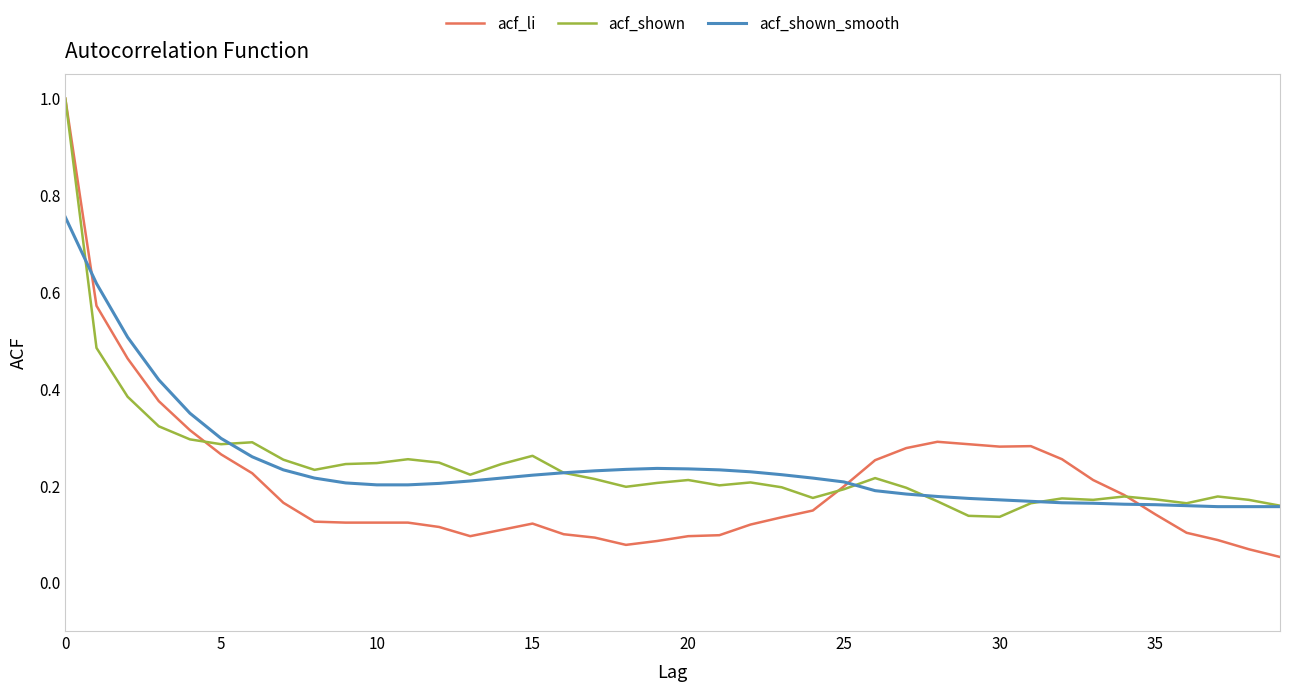

What is the maximum value for acf_shown?

1.0